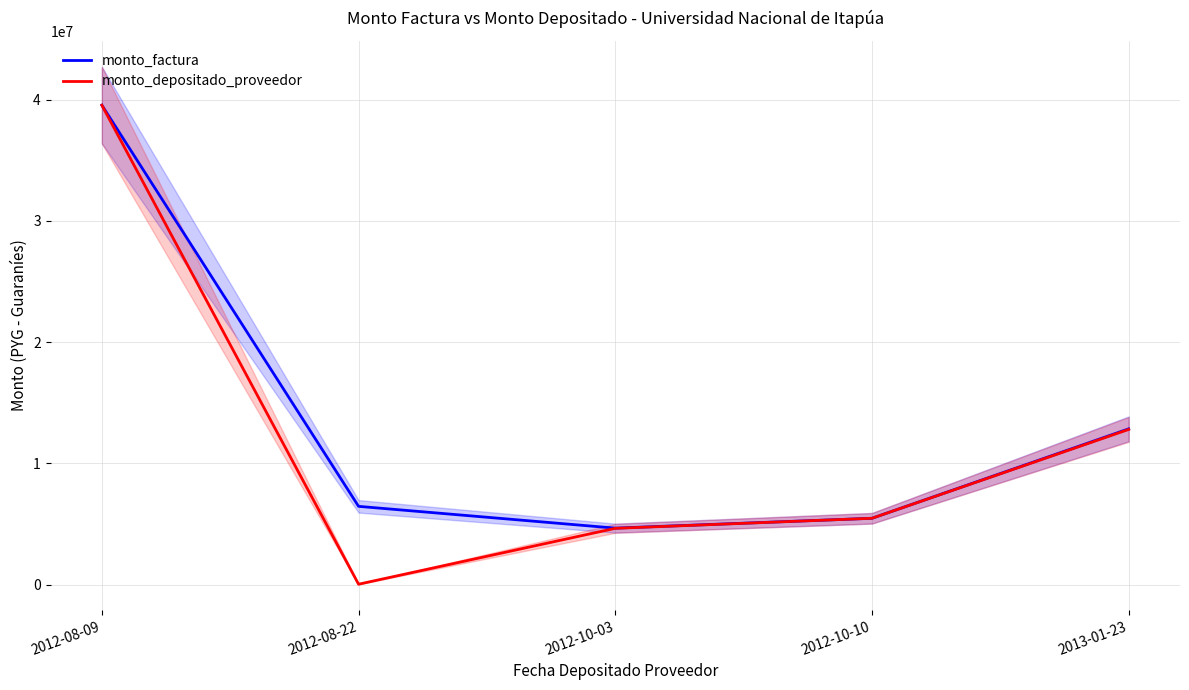

At how many categories does at least one series exceed 28036102?

1